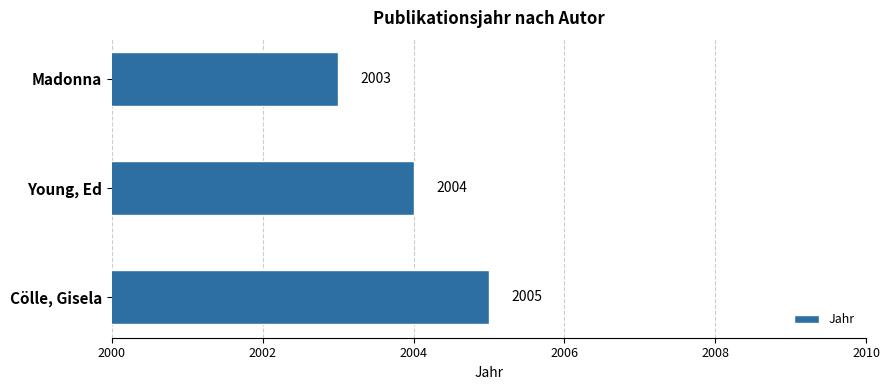

What is the average value?

2004